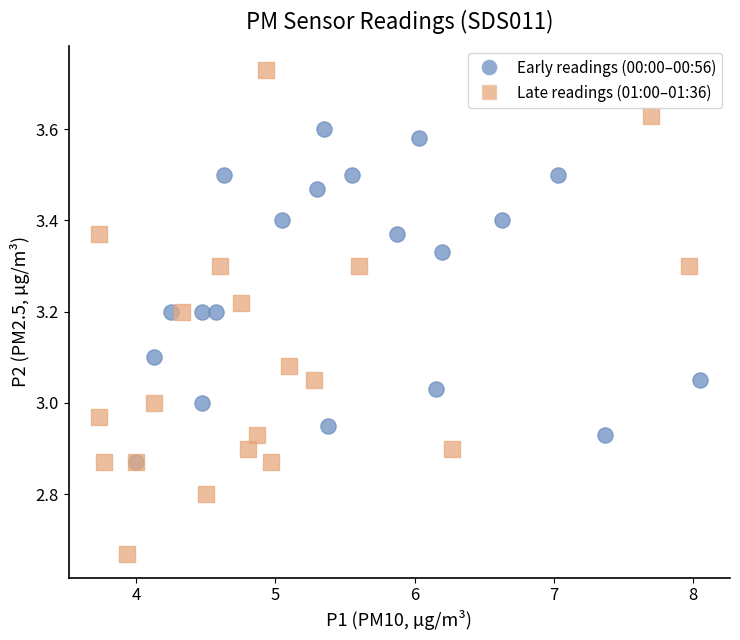

Which series has the largest Y range (max minus min)?

Late readings (01:00–01:36)